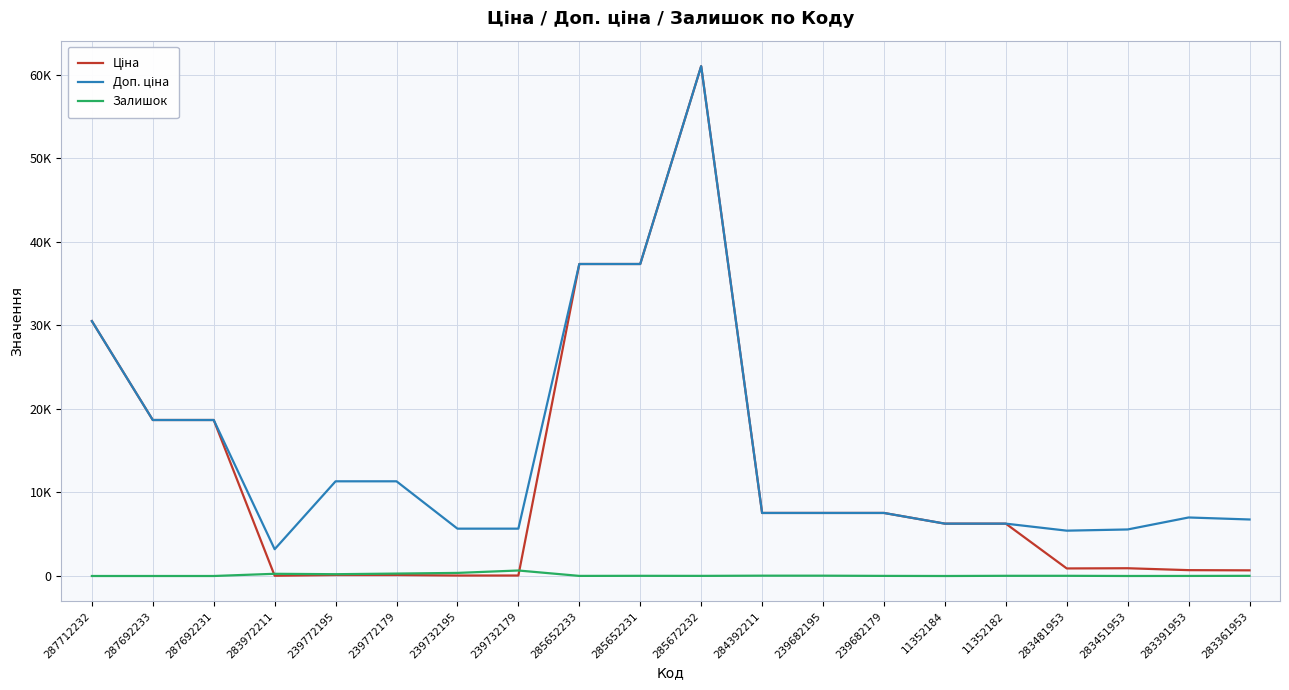

Which series has the largest range (max minus min)?

Ціна